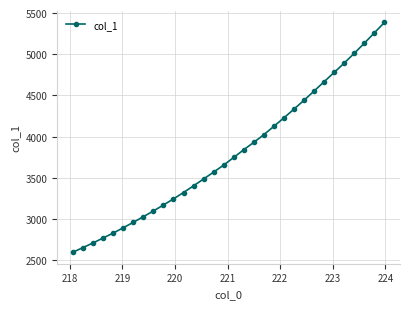

What is the value of the 18th point from the left?

3840.4